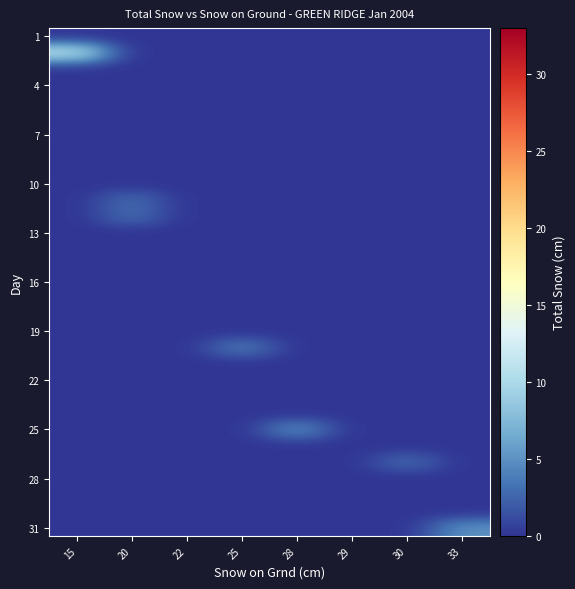

At which category is the sum across all series the highest?

15